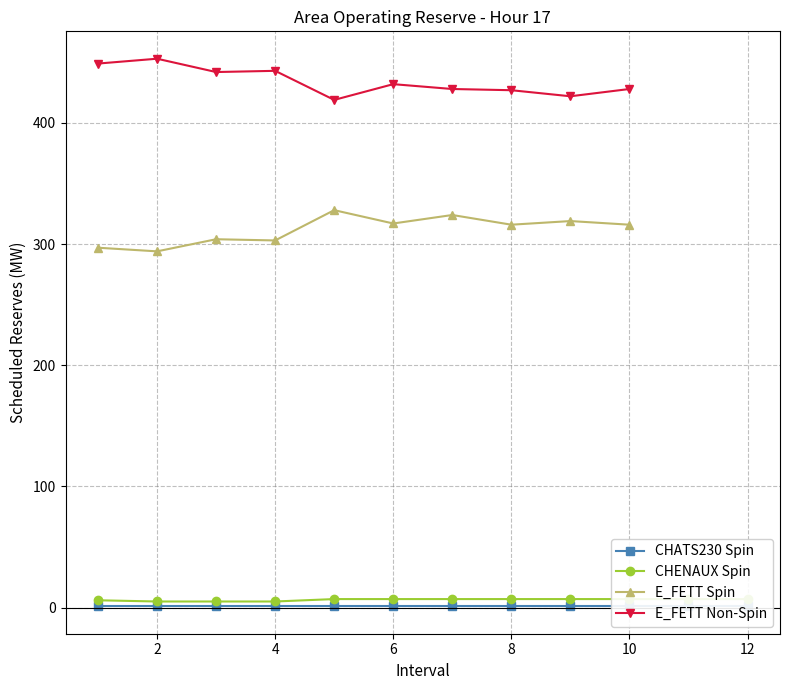

What is the lowest value of the E_FETT Non-Spin series?

419